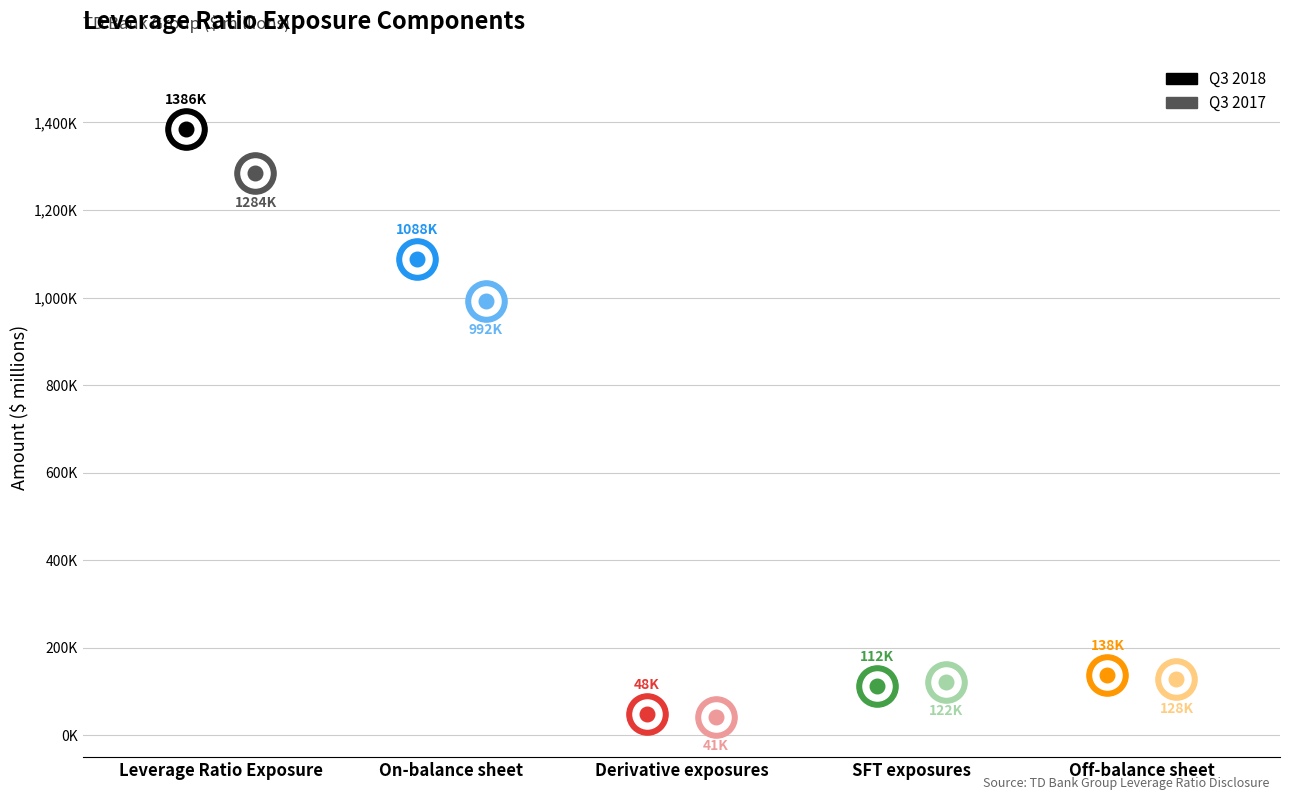

What are all the series names shown in the legend?

Q3 2018, Q3 2017